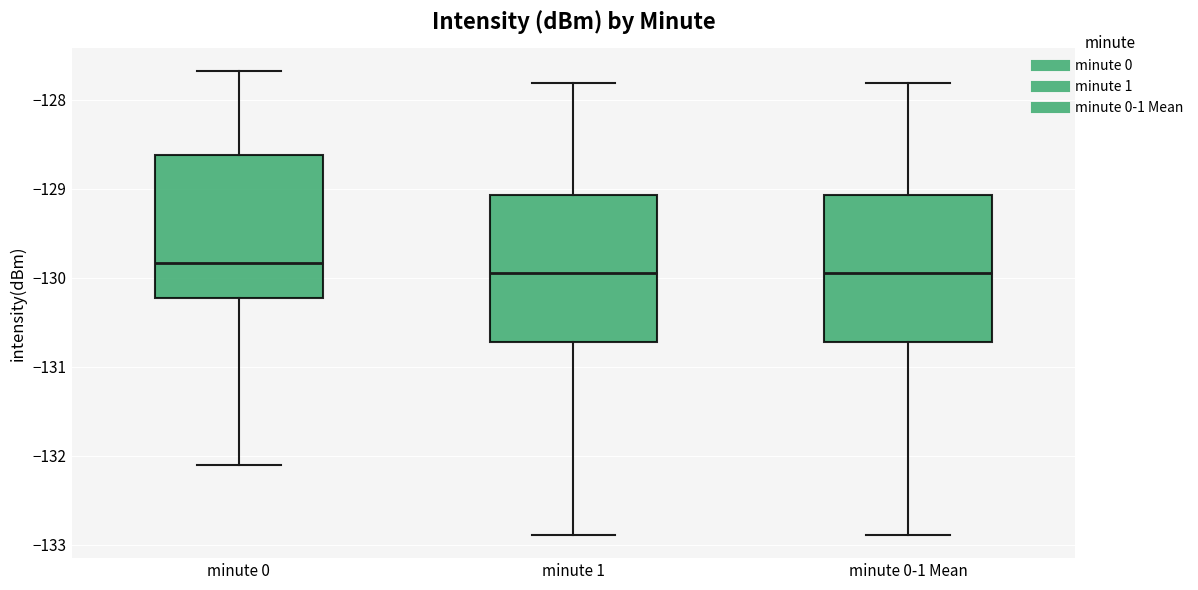

Reading left to right, transcribe this box plot: for each box, give where its median line is, the range the box spans, and where its two whiskers end, as read against the y-axis. The values are not printed on the chart, so give them approximately, as read against the axis.

minute 0: median -129.8, box -130.2 to -128.6, whiskers -132.1 to -127.7
minute 1: median -129.9, box -130.7 to -129.1, whiskers -132.9 to -127.8
minute 0-1 Mean: median -129.9, box -130.7 to -129.1, whiskers -132.9 to -127.8